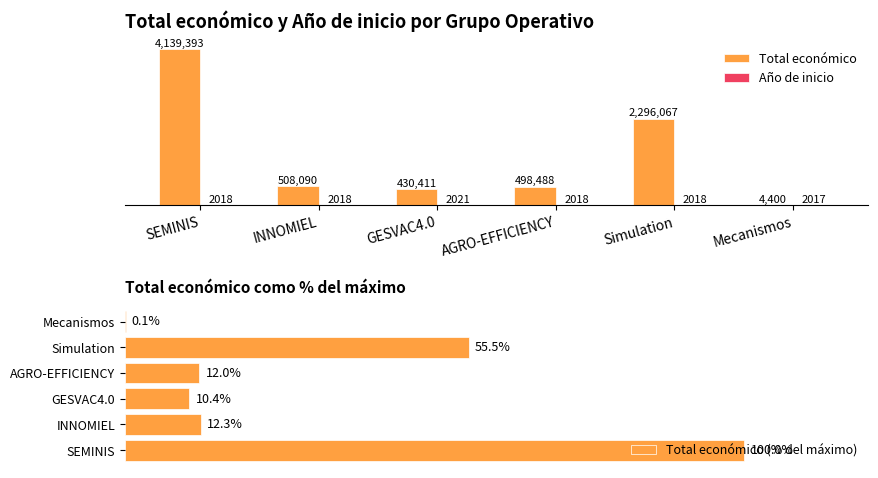

What is the sum of all Total económico (% del máximo) values?

190.3